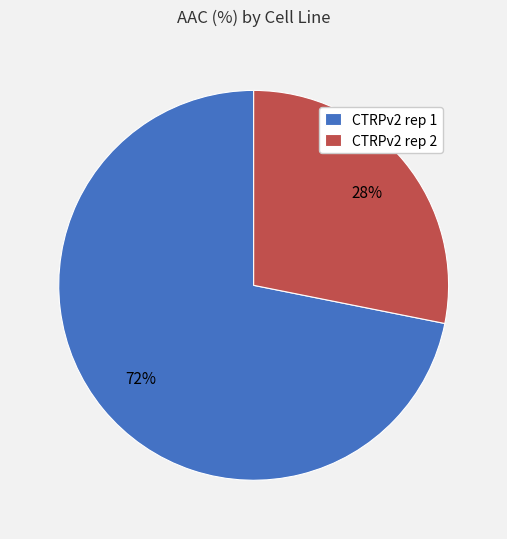

Count the number of slices in the pie.

2